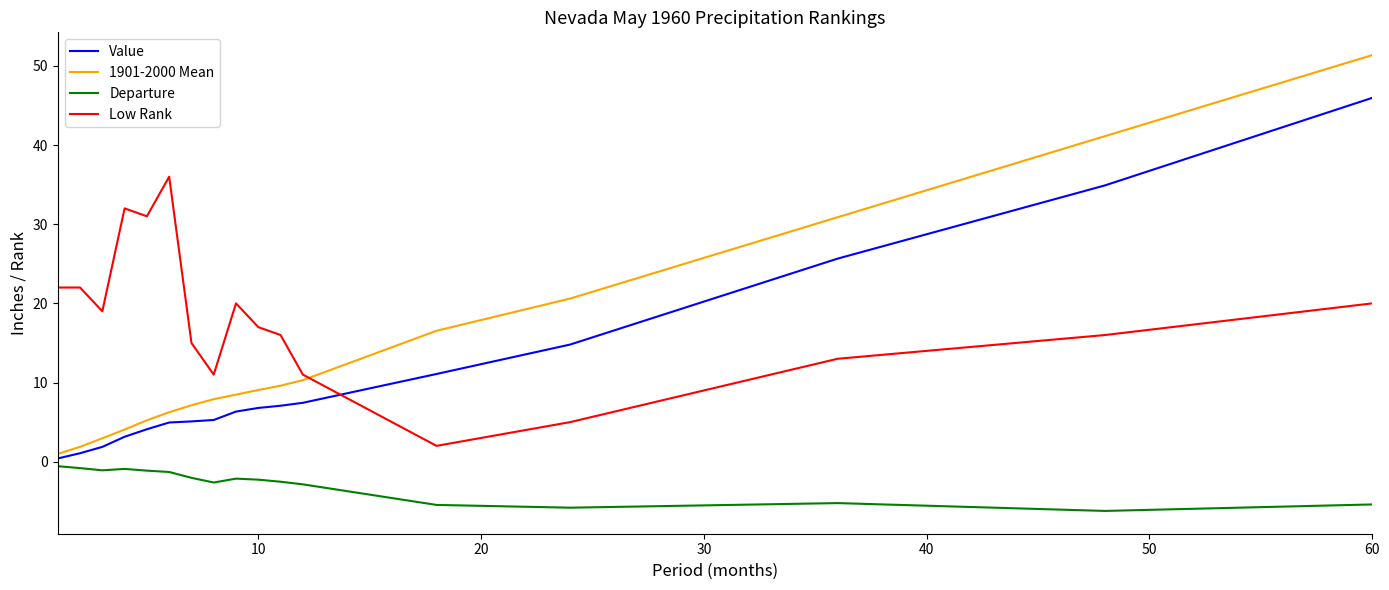

Rank the series by their maximum value, from lowest to highest.

Departure, Low Rank, Value, 1901-2000 Mean